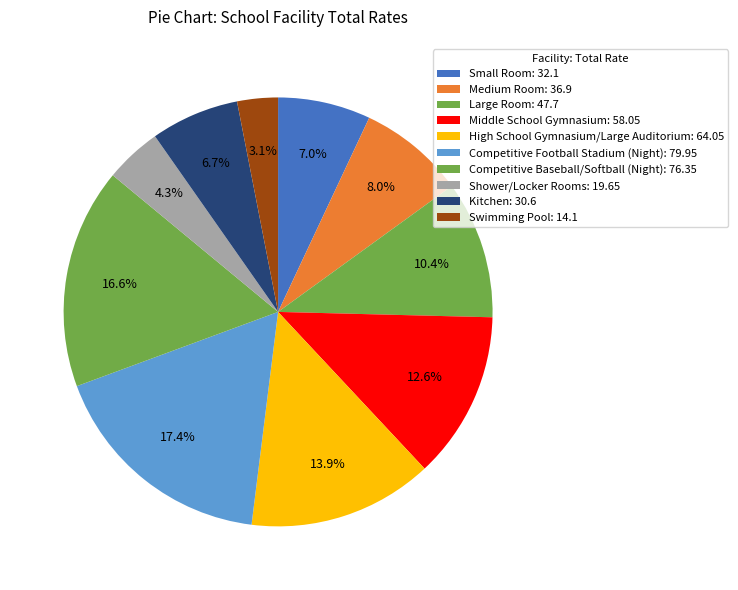

Is Middle School Gymnasium the majority of the pie?

No